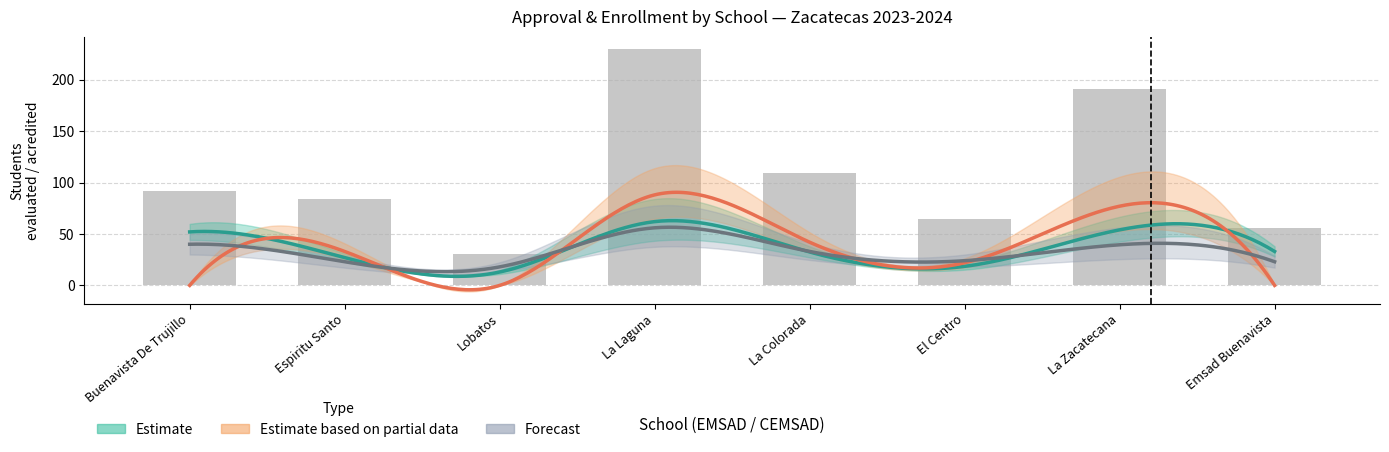

What is the difference between the values at Lobatos and La Colorada?

78